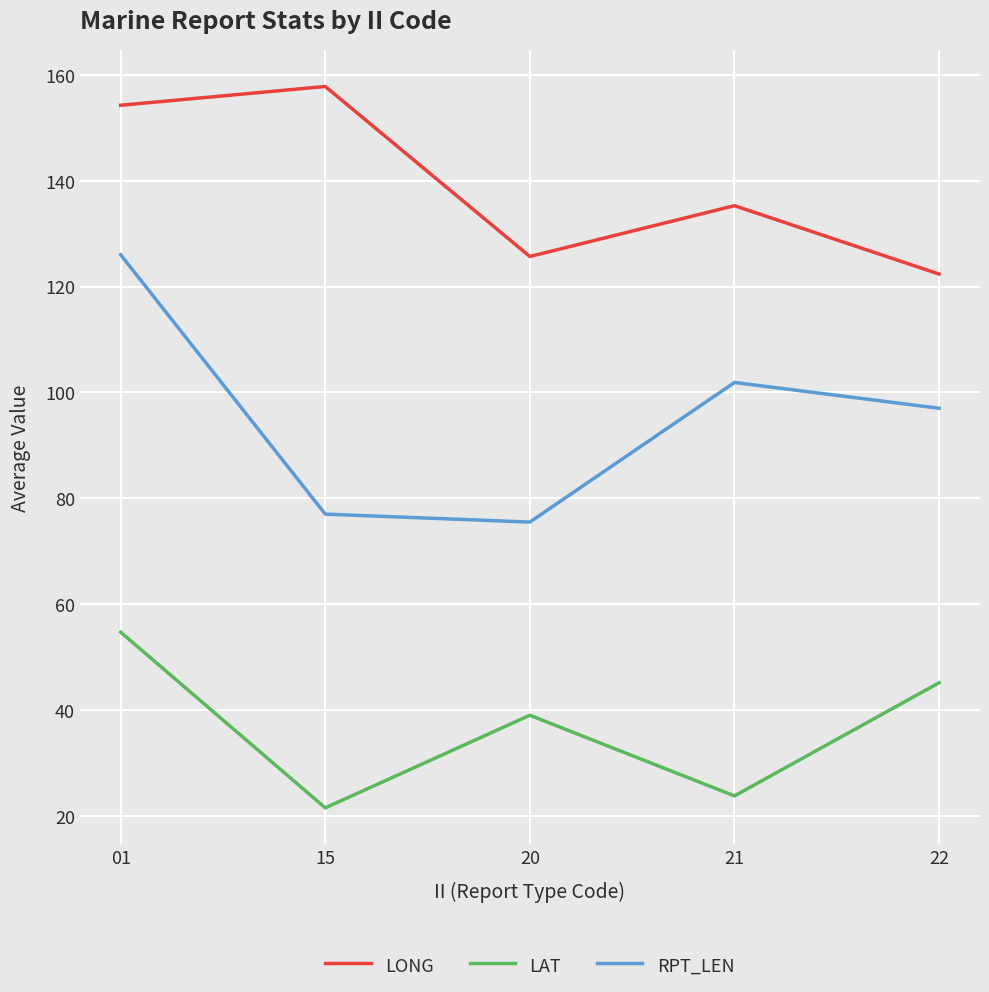

What is the difference between the maximum and minimum values in the RPT_LEN series?

50.5